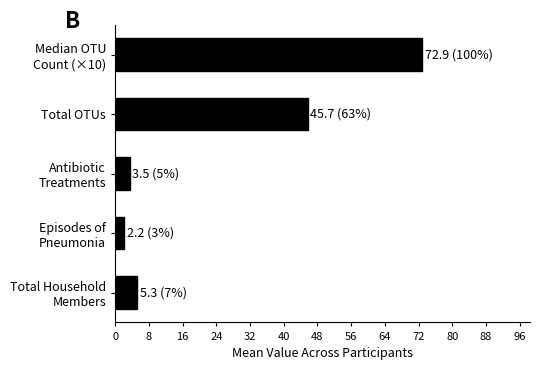

List the labels in order of value, smallest first.

Episodes of
Pneumonia, Antibiotic
Treatments, Total Household
Members, Total OTUs, Median OTU
Count (×10)